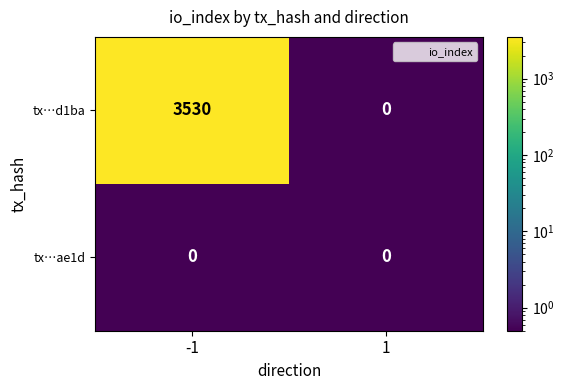

Reading right to left, what are all the values shown in this chart?

tx…d1ba: 0	3530
tx…ae1d: 0	0